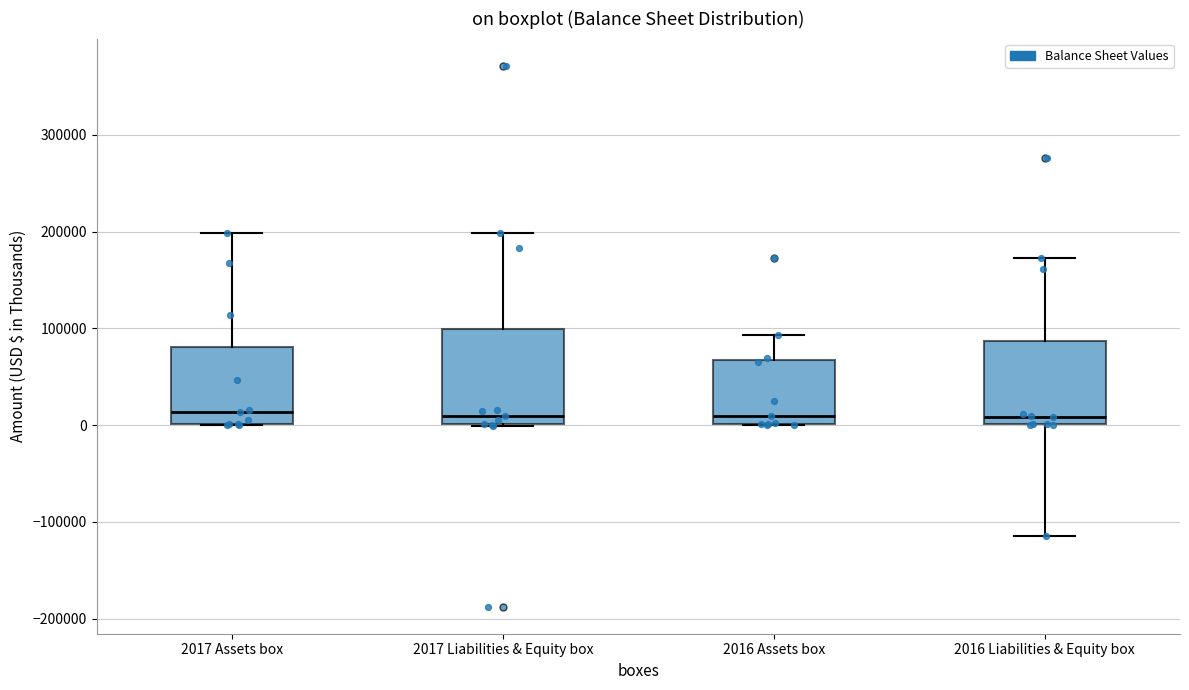

Reading left to right, transcribe this box plot: for each box, give where its median line is, the range the box spans, and where its two whiskers end, as read against the y-axis. The values are not printed on the chart, so give them approximately, as read against the axis.

2017 Assets box: median 10000, box 0 to 80000, whiskers 0 to 200000
2017 Liabilities & Equity box: median 10000, box 0 to 100000, whiskers 0 to 200000
2016 Assets box: median 10000, box 0 to 70000, whiskers 0 to 90000
2016 Liabilities & Equity box: median 10000, box 0 to 90000, whiskers -110000 to 170000